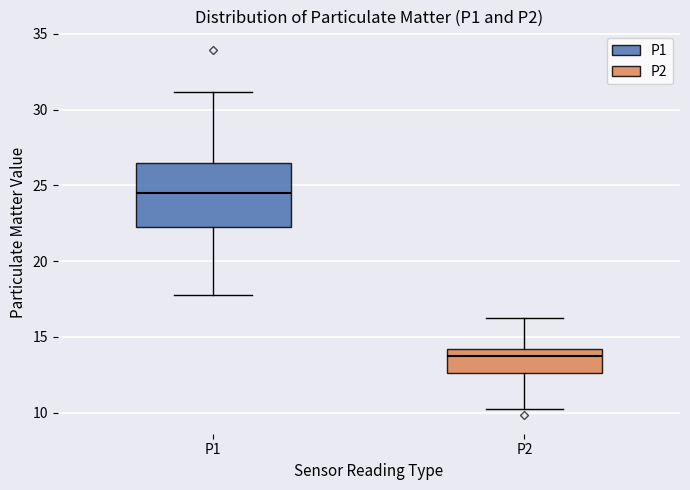

Which box's median line is the lowest?

P2